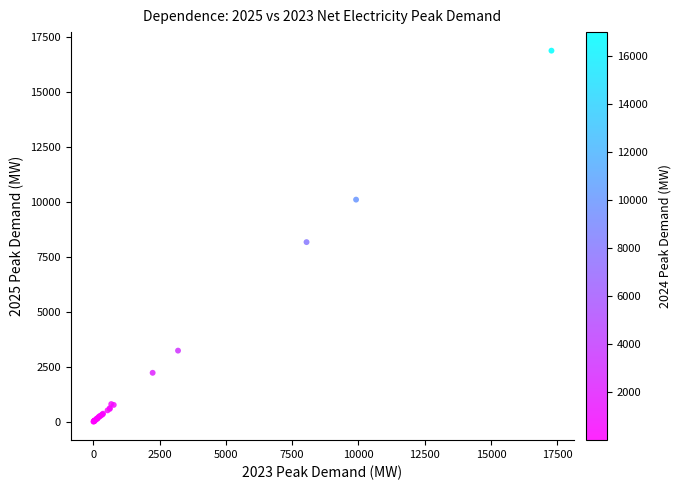

What Y value in the scatter plot is closest to 8433?

8161.8